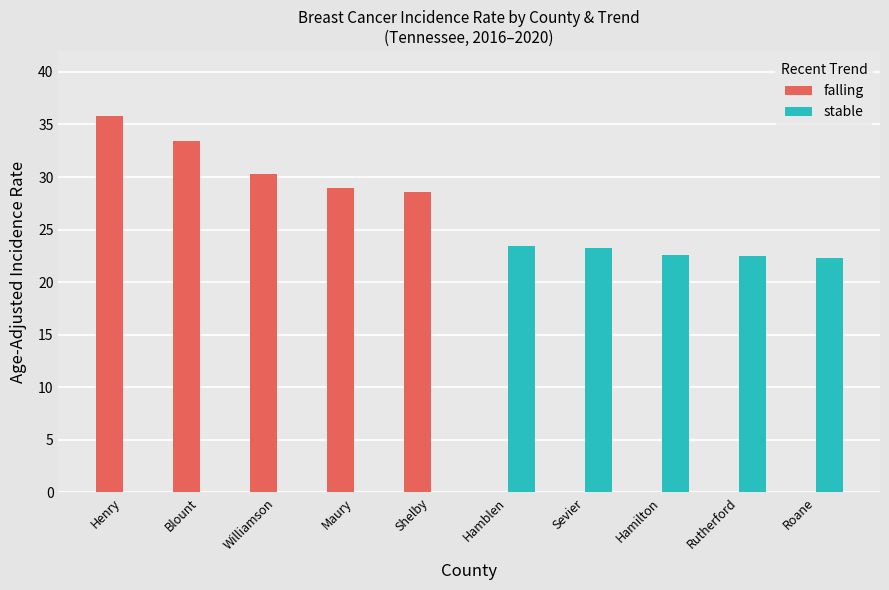

Does the chart contain stacked bars?

No